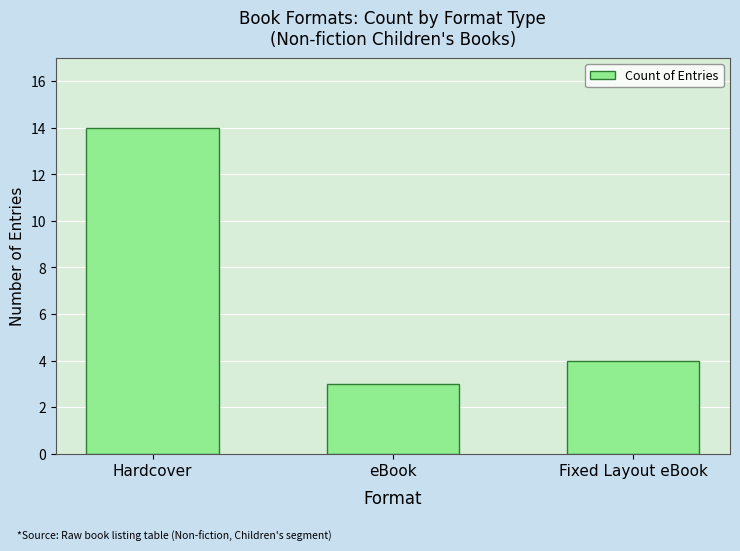

Is it true that the value at Hardcover is 4?

False